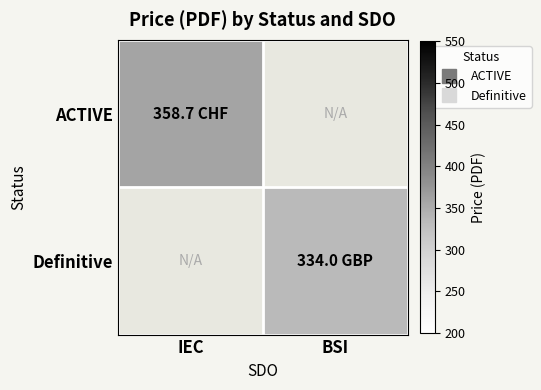

The ACTIVE series shows 358.7 at IEC. True or false?

True